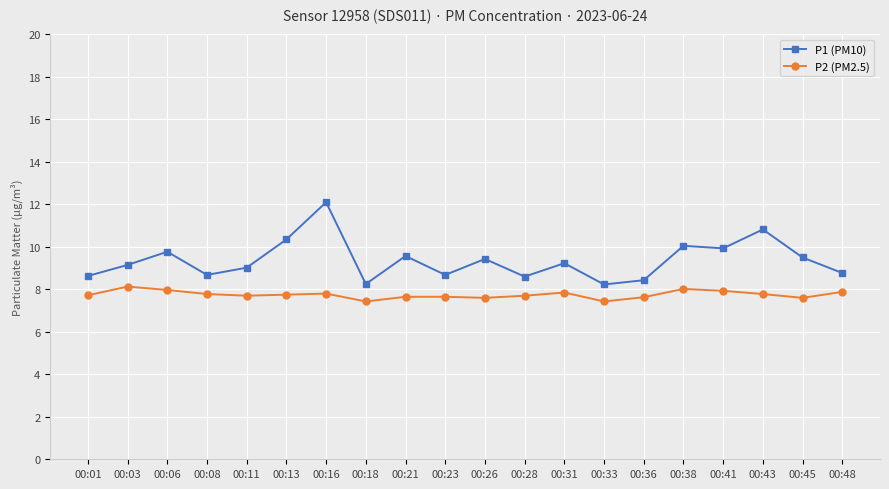

Which series has the largest range (max minus min)?

P1 (PM10)